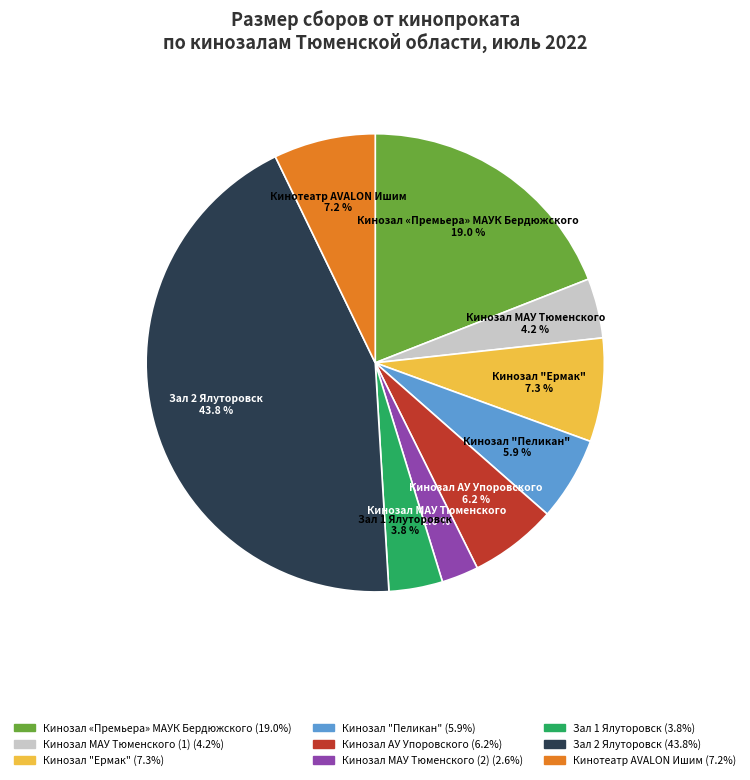

Does any single category account for the majority?

No